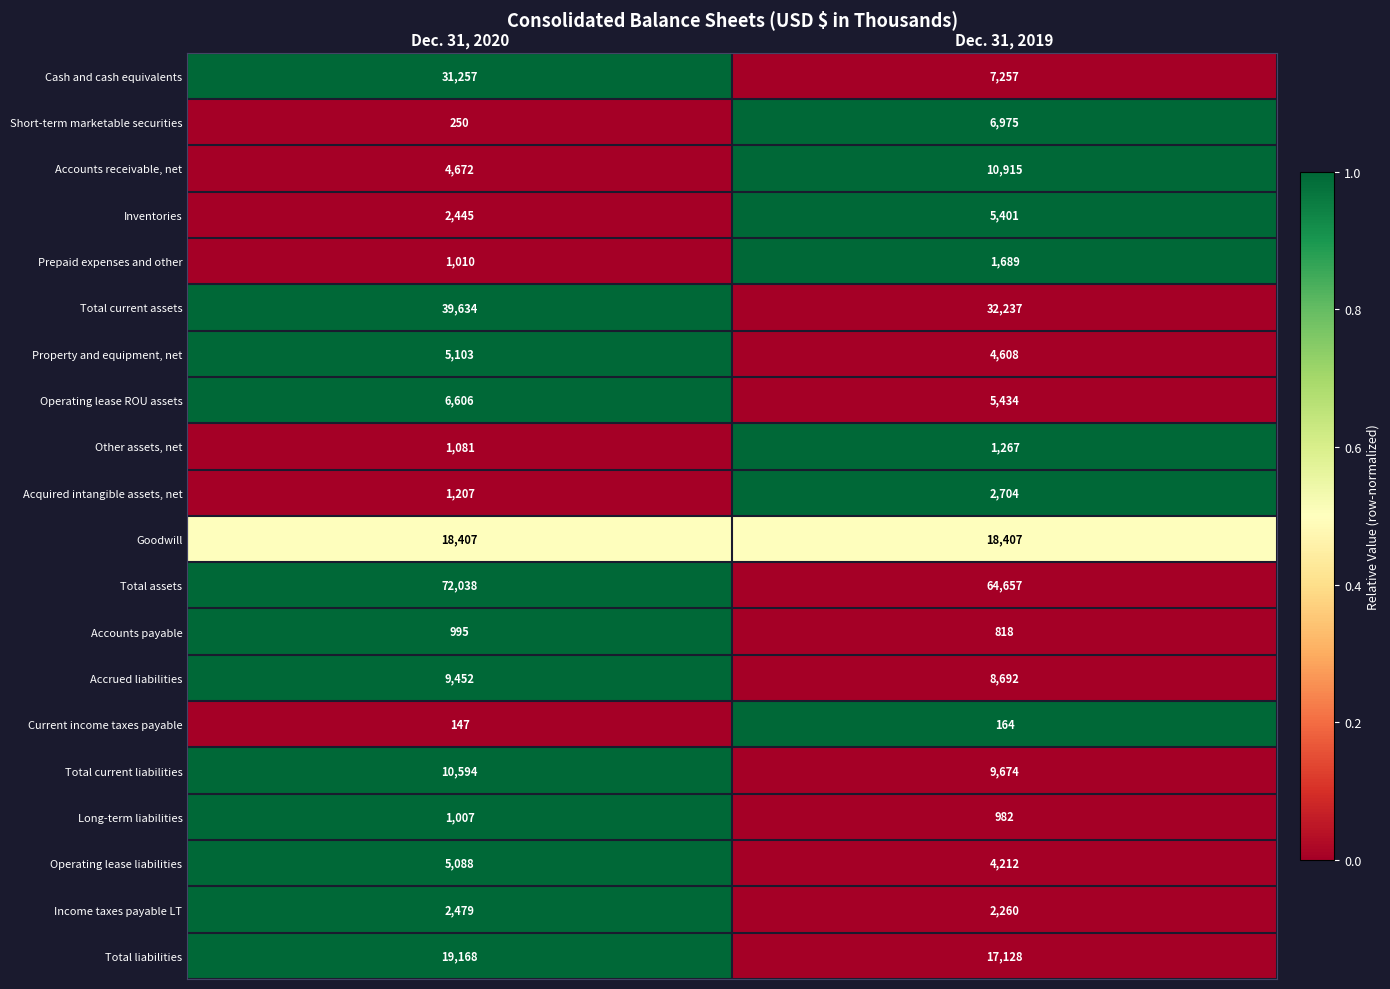

What is the difference between the Total liabilities values at Dec. 31, 2020 and Dec. 31, 2019?

2040